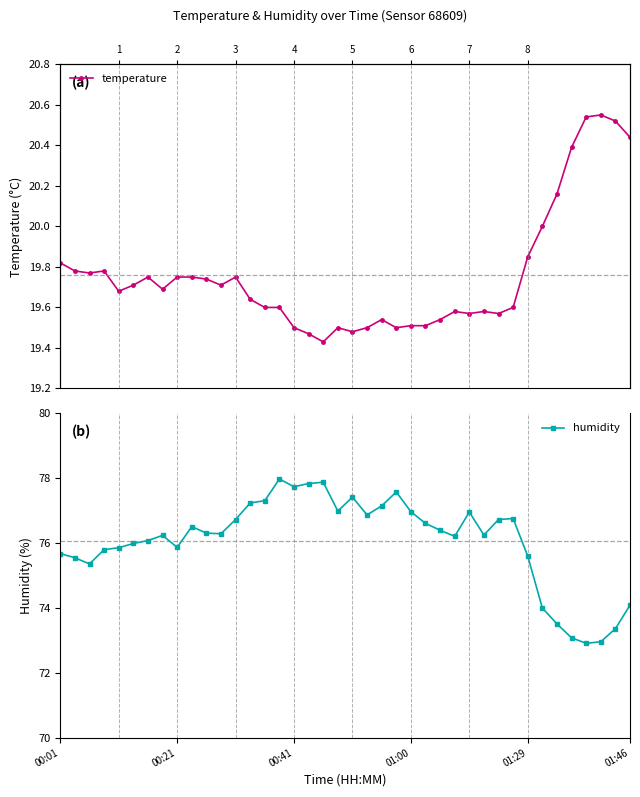

What is the minimum value shown in the chart?

19.4